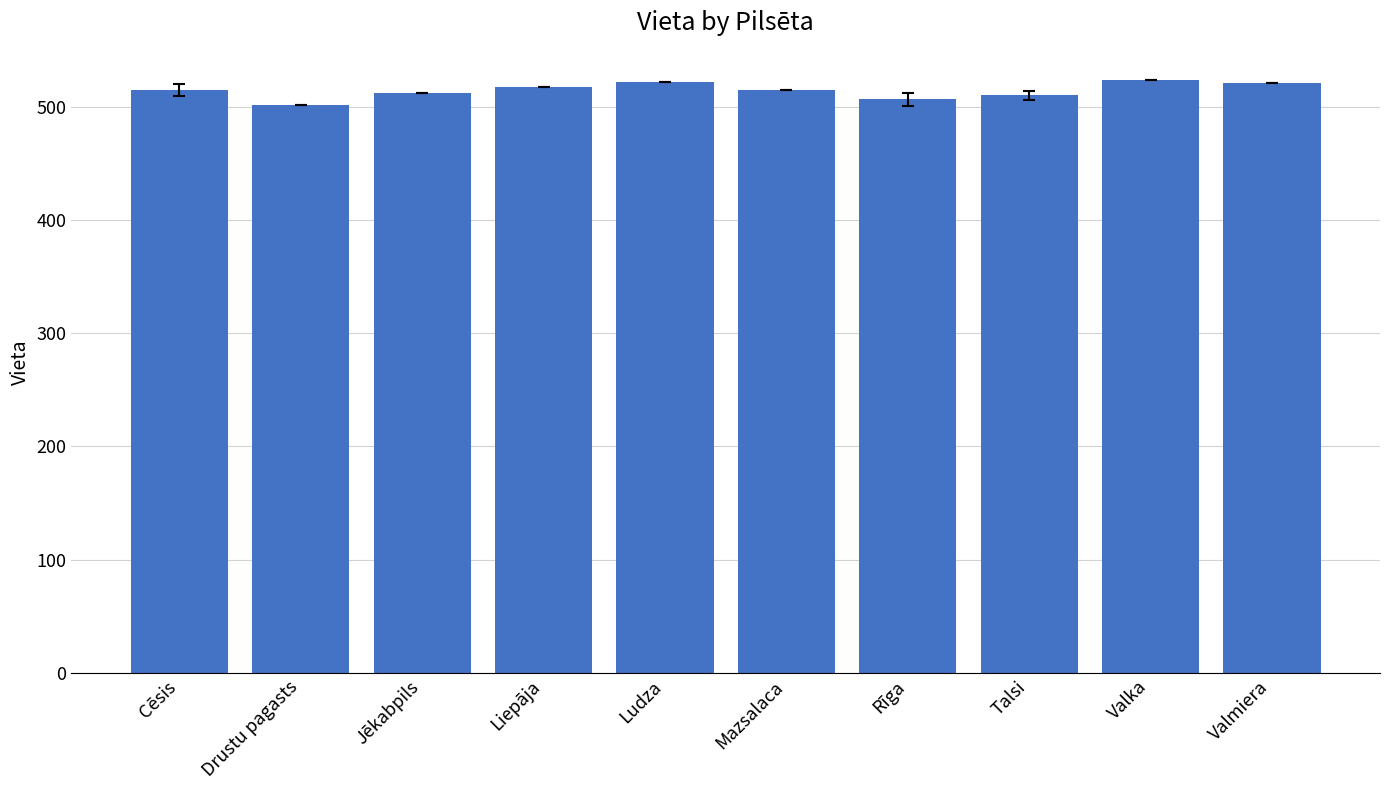

What value does the data have at Rīga?

506.3